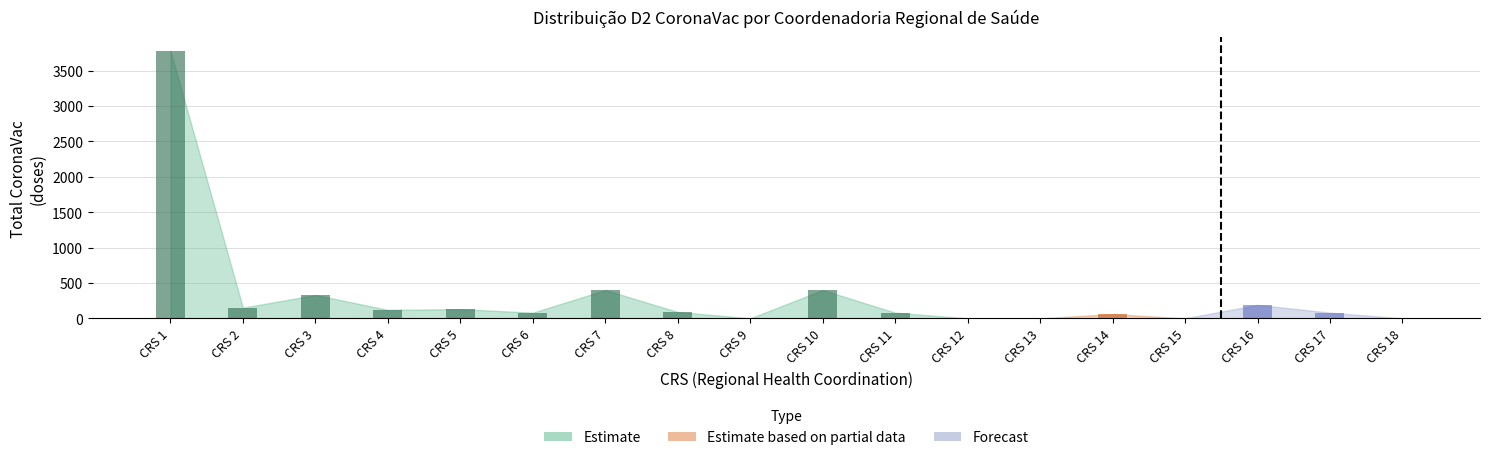

Are the bars grouped side by side (vs. stacked)?

Yes